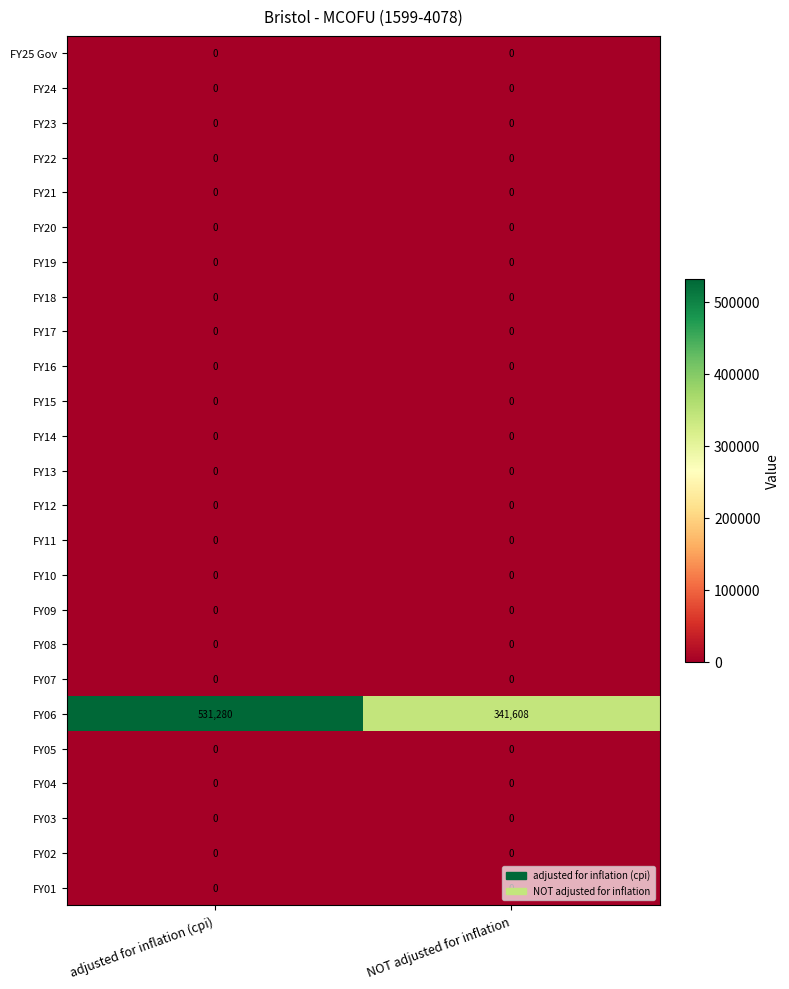

Which category has the highest value across all series?

adjusted for inflation (cpi)